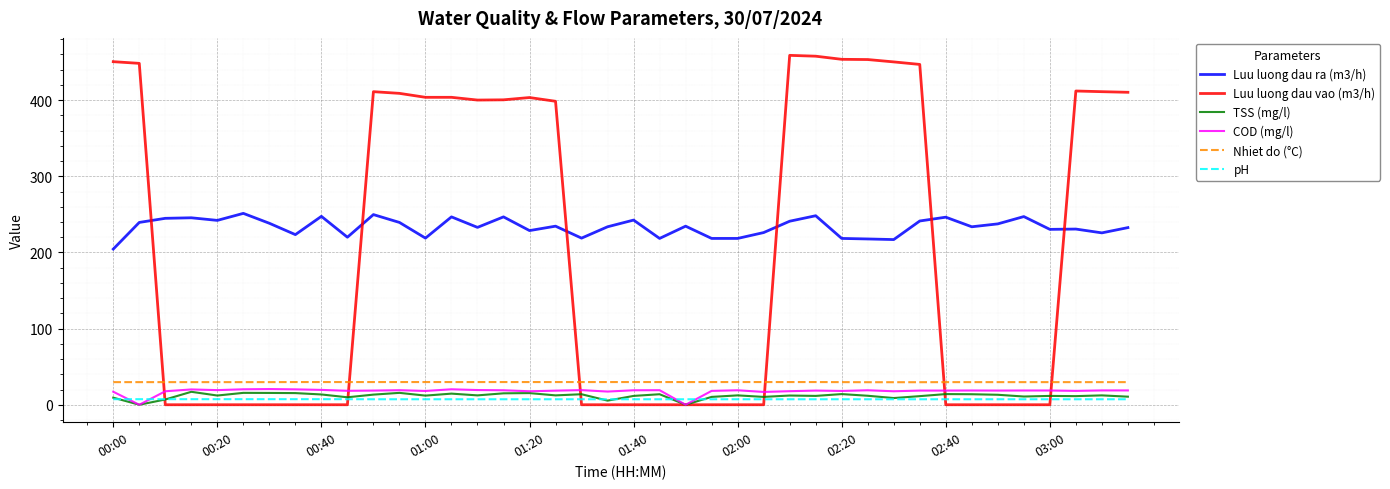

True or false: pH and Luu luong dau ra (m3/h) intersect in this chart.

False